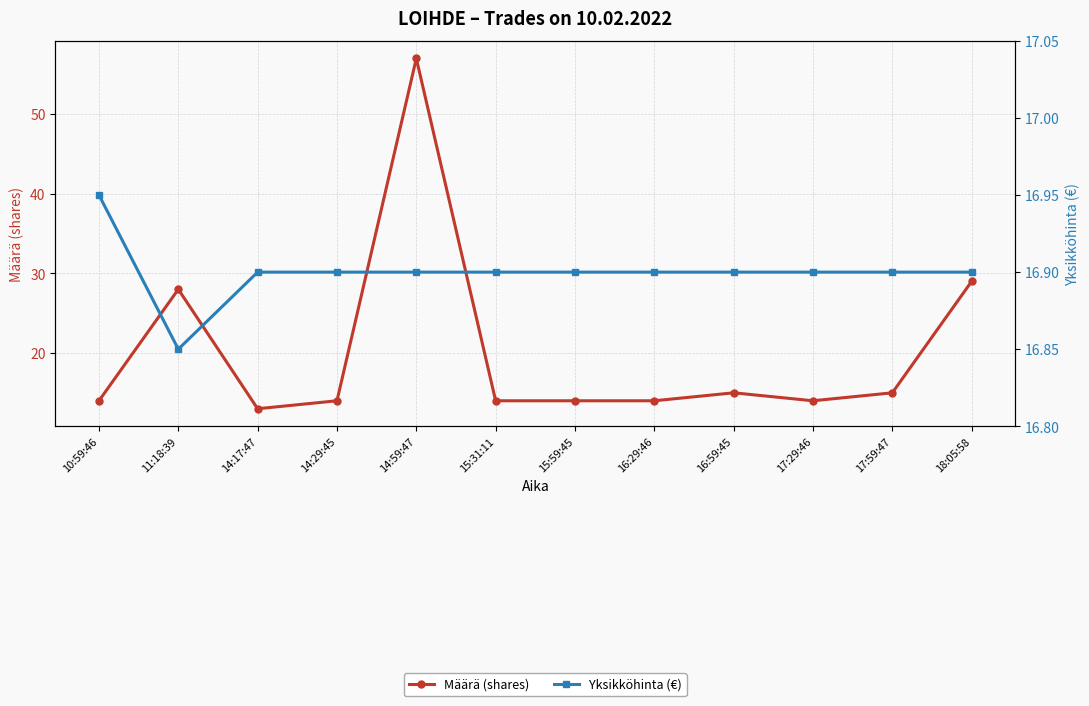

Is it true that Määrä (shares) equals 14.0 at 10:59:46?

True